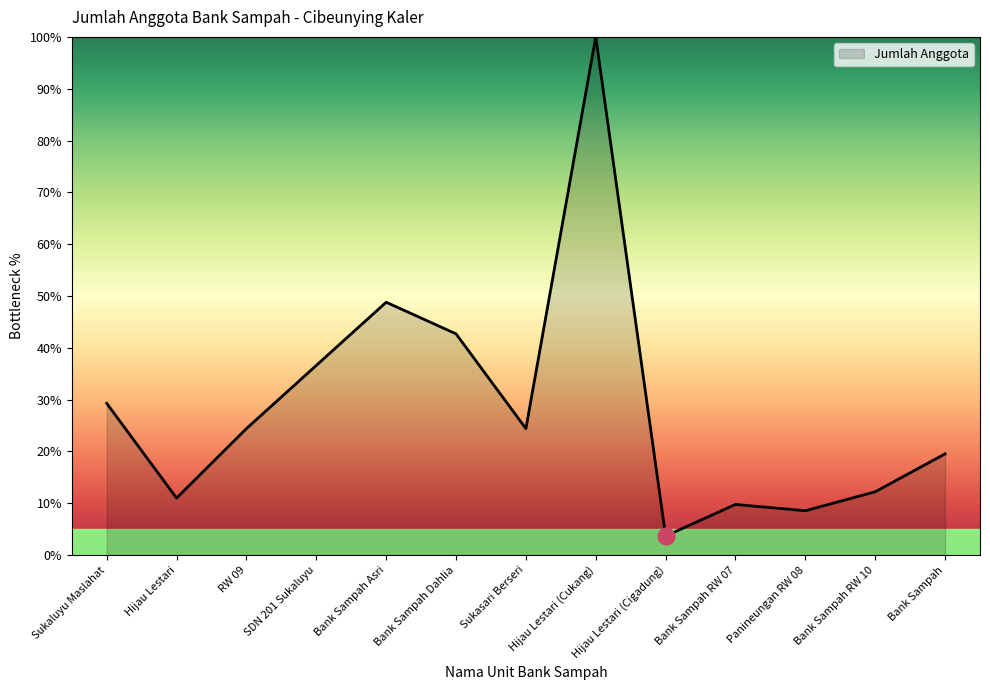

The chart shows a value of 16.2 at Hijau Lestari. True or false?

False